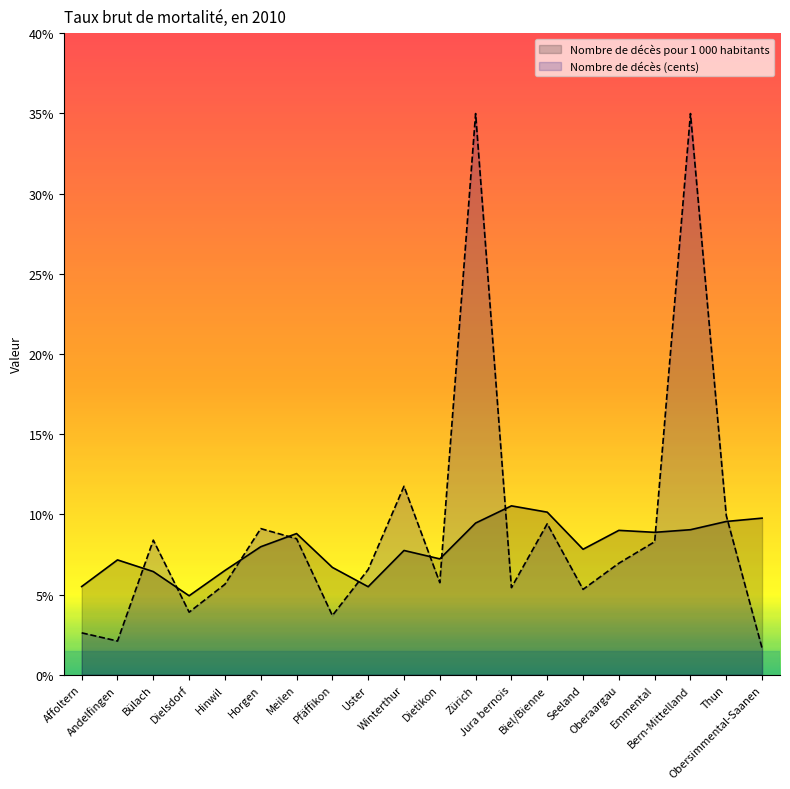

Is it true that Nombre de décès pour 1 000 habitants equals 9.0 at Oberaargau?

True